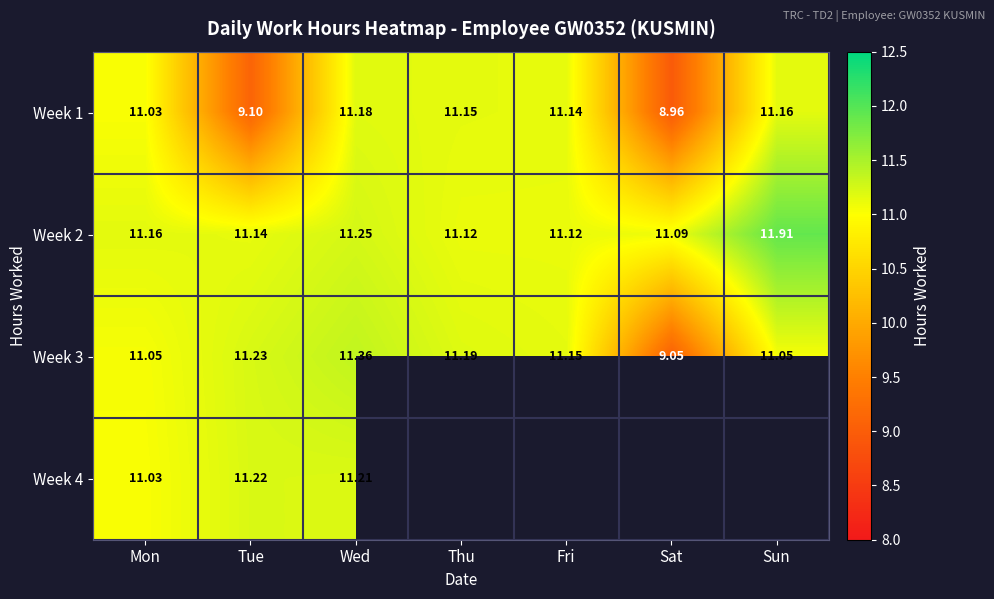

What is the highest value of the Week 1 series?

11.2